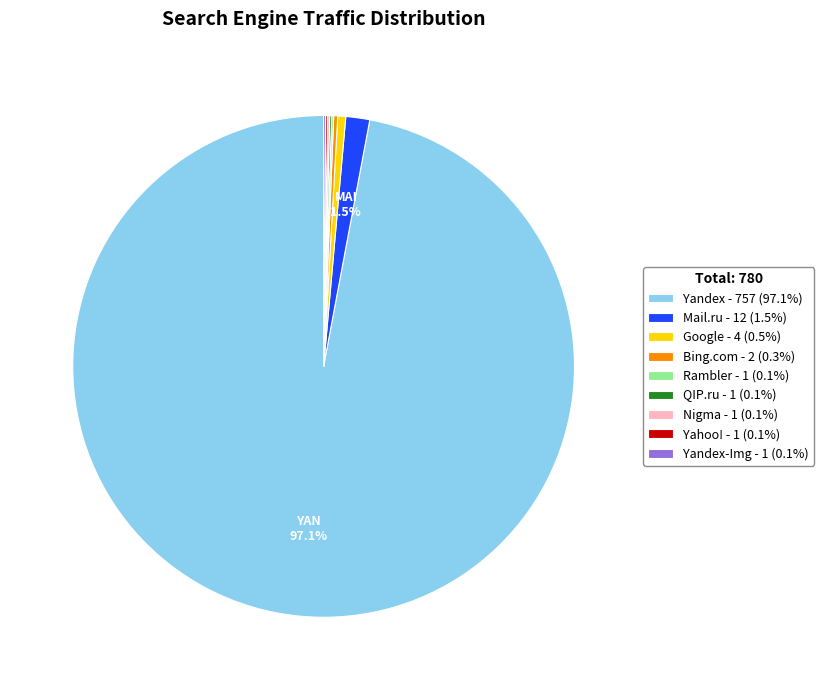

Is Yandex - 757 (97.1%) the majority of the pie?

Yes